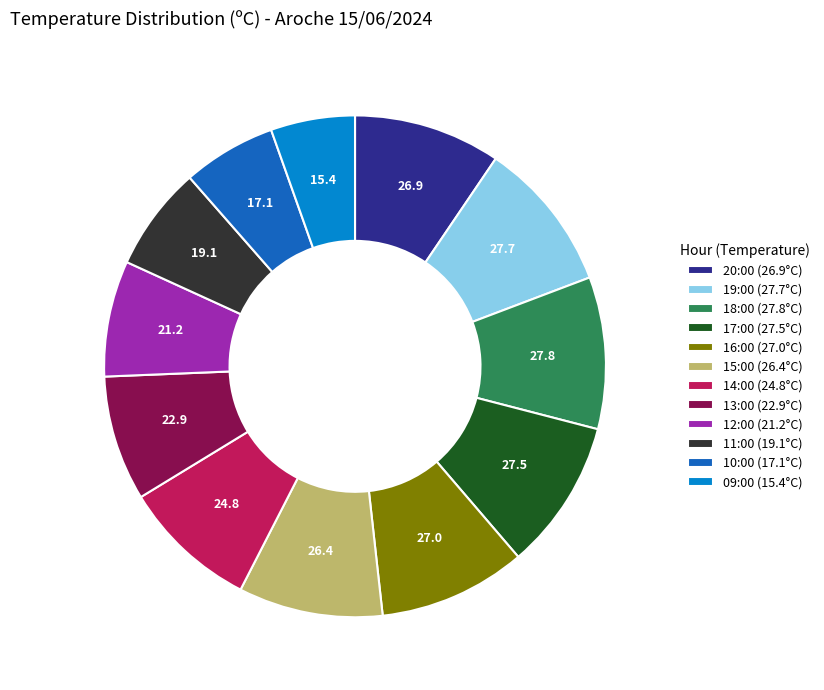

Is there any slice that represents more than half of the pie?

No